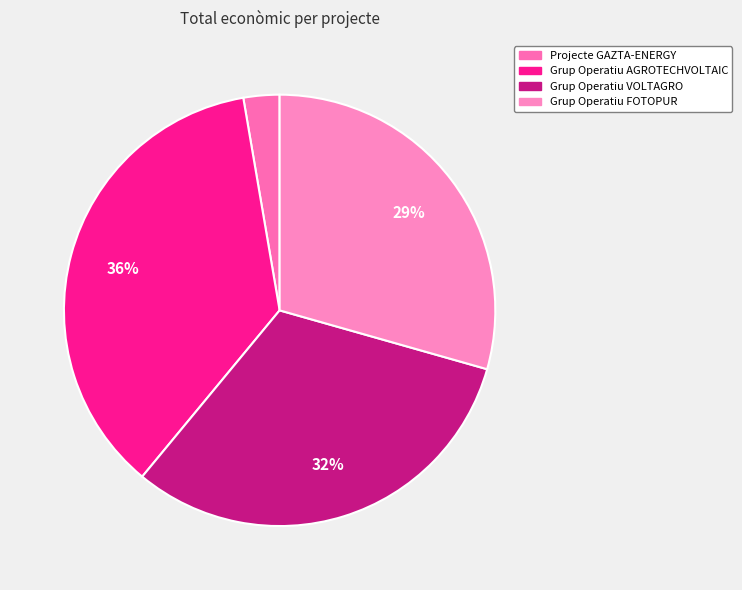

Is it true that Grup Operatiu AGROTECHVOLTAIC is 36% of the pie?

True